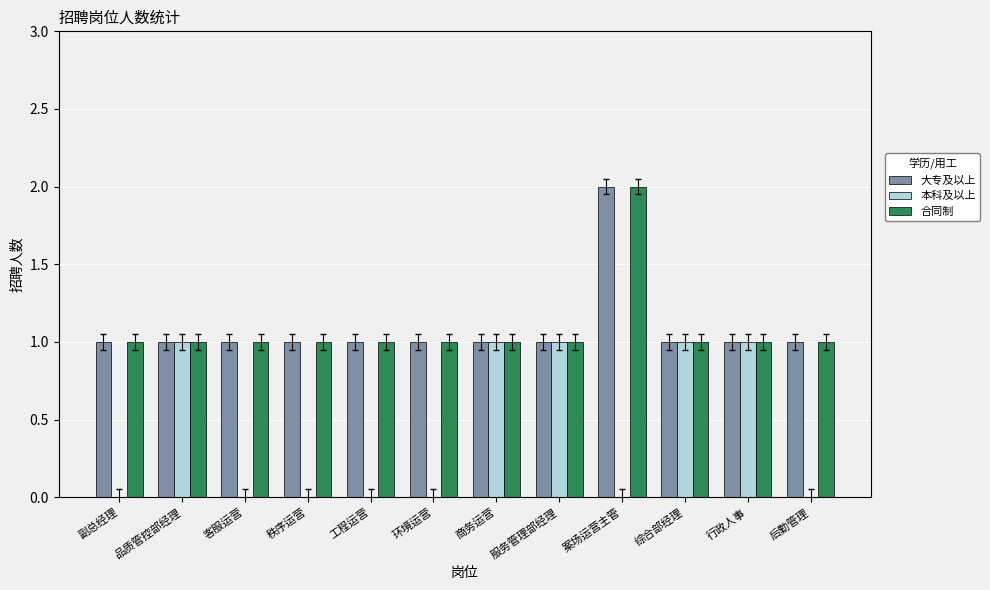

Between 行政人事 and 后勤管理, which series saw the biggest shift?

本科及以上